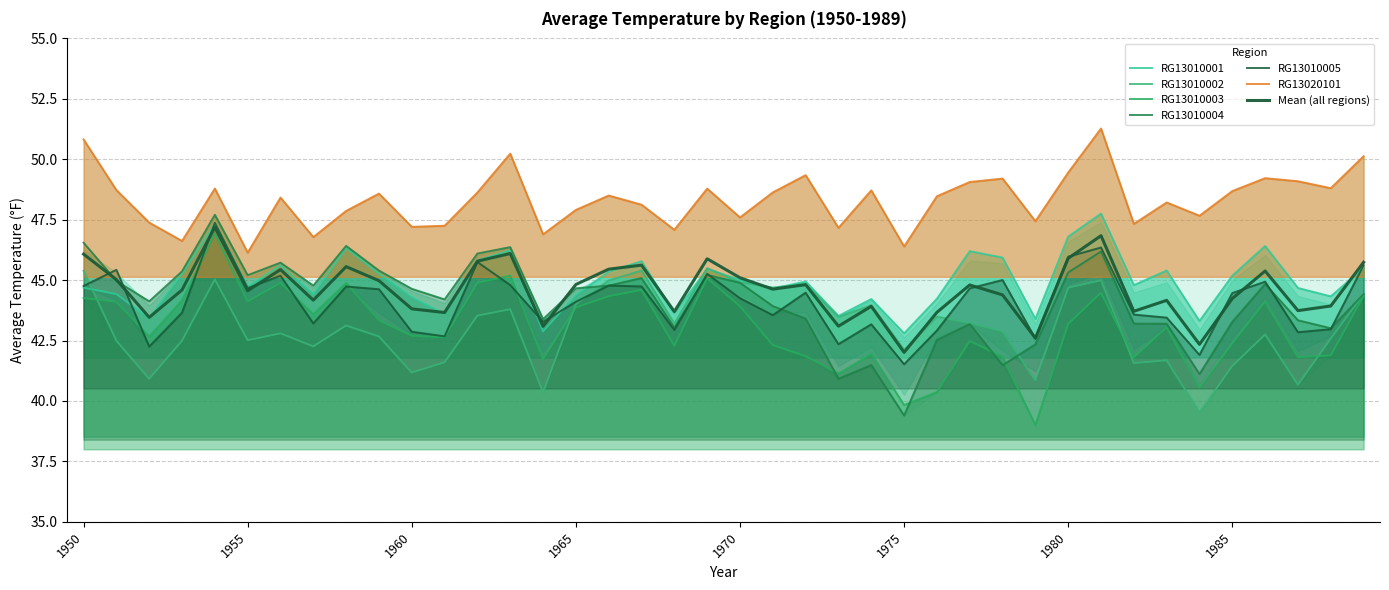

What is the approximate value of RG13010002 at 1957?

42.3